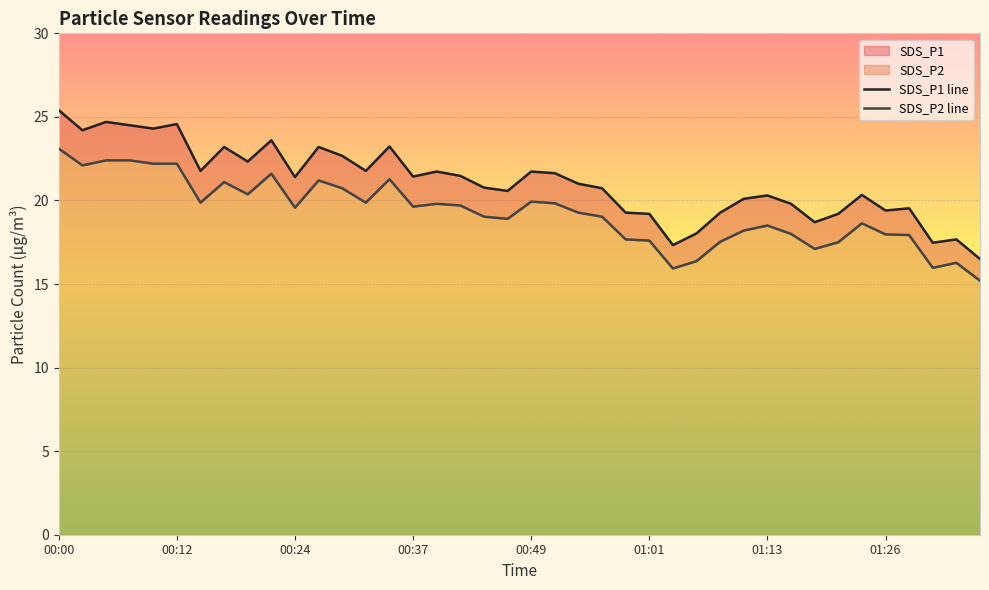

What is the difference between the SDS_P1 line values at 27 and 13?

3.7